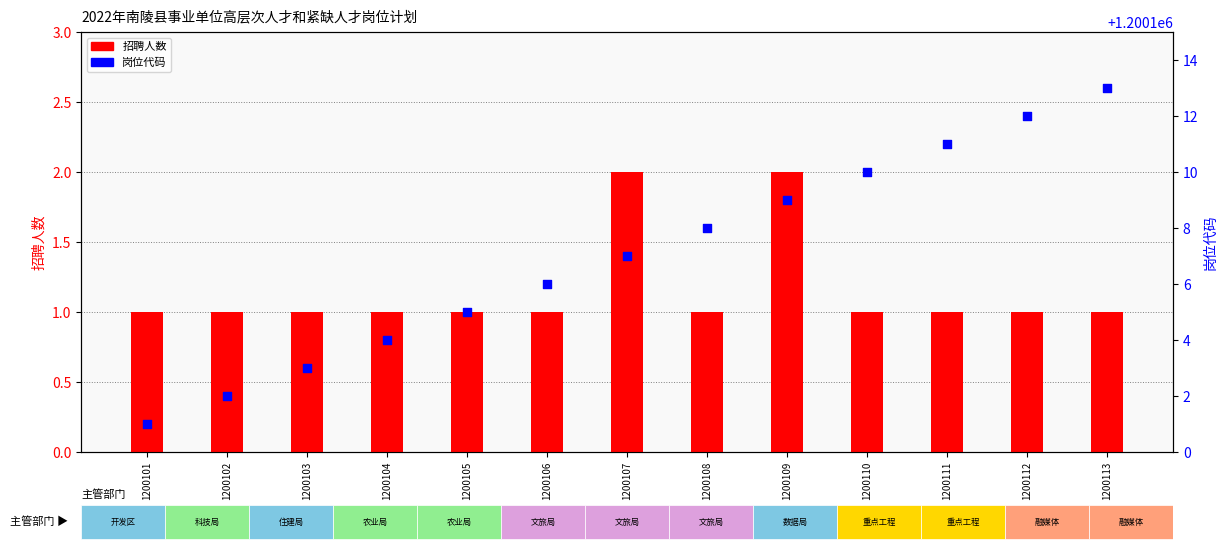

Which series reaches the minimum Y coordinate?

招聘人数